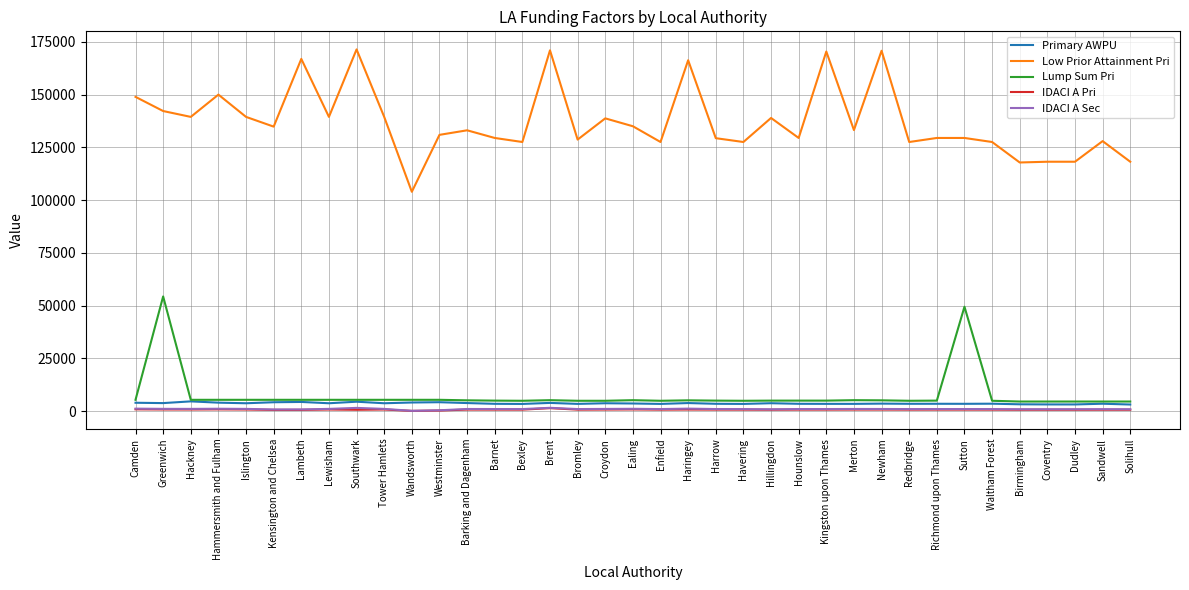

True or false: Primary AWPU and IDACI A Sec intersect in this chart.

False